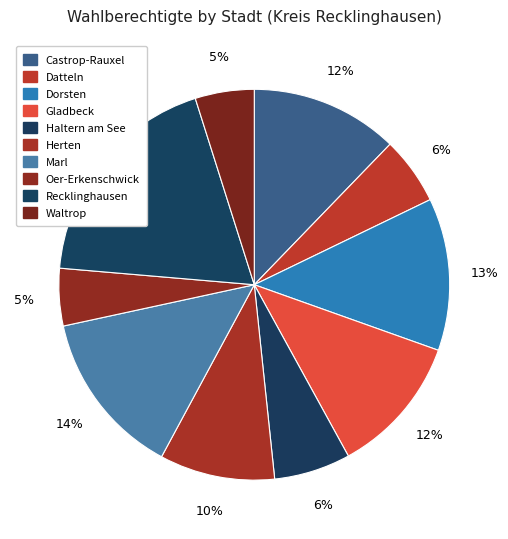

How many segments does this pie chart have?

10